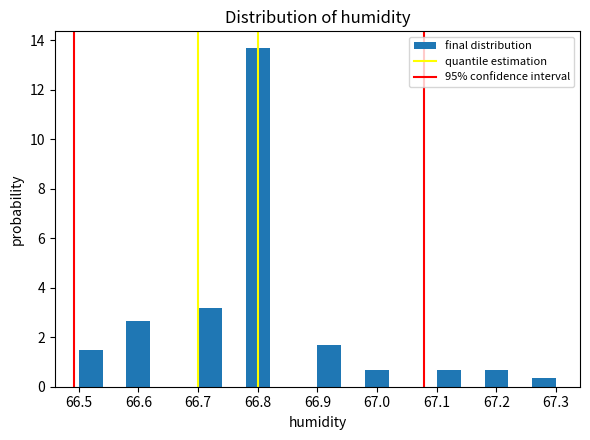

Reading left to right, list every bar in this chart as the range it spans on the x-axis followed by its height. The values are not printed on the chart, so give them approximately, as read against the axis.

66.50 to 66.54: 1.6
66.54 to 66.58: 0
66.58 to 66.62: 2.6
66.62 to 66.66: 0
66.66 to 66.70: 0
66.70 to 66.74: 3.2
66.74 to 66.78: 0
66.78 to 66.82: 13.6
66.82 to 66.86: 0
66.86 to 66.90: 0
66.90 to 66.94: 1.6
66.94 to 66.98: 0
66.98 to 67.02: 0.6
67.02 to 67.06: 0
67.06 to 67.10: 0
67.10 to 67.14: 0.6
67.14 to 67.18: 0
67.18 to 67.22: 0.6
67.22 to 67.26: 0
67.26 to 67.30: 0.4